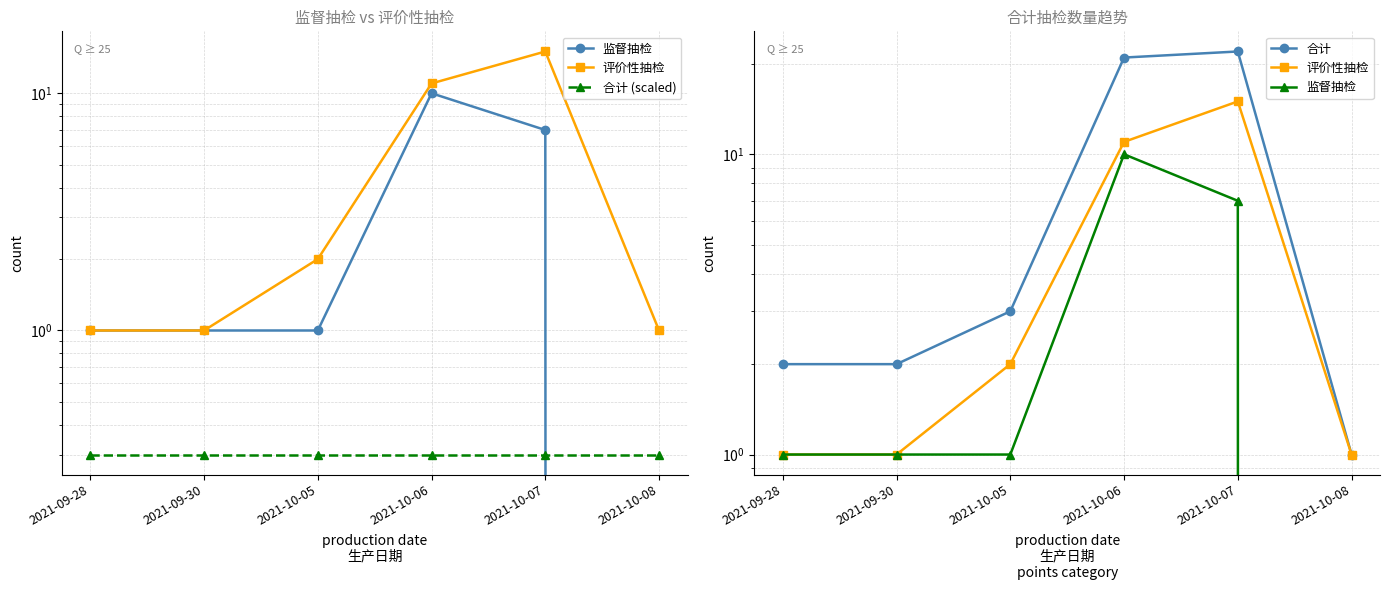

What is the approximate value of 评价性抽检 at 2021-09-30?

1.0